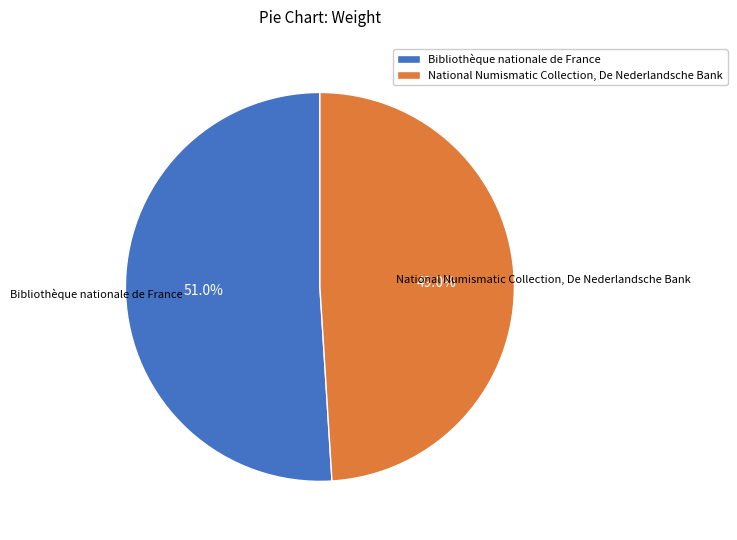

Does Bibliothèque nationale de France represent more than half of the total?

Yes